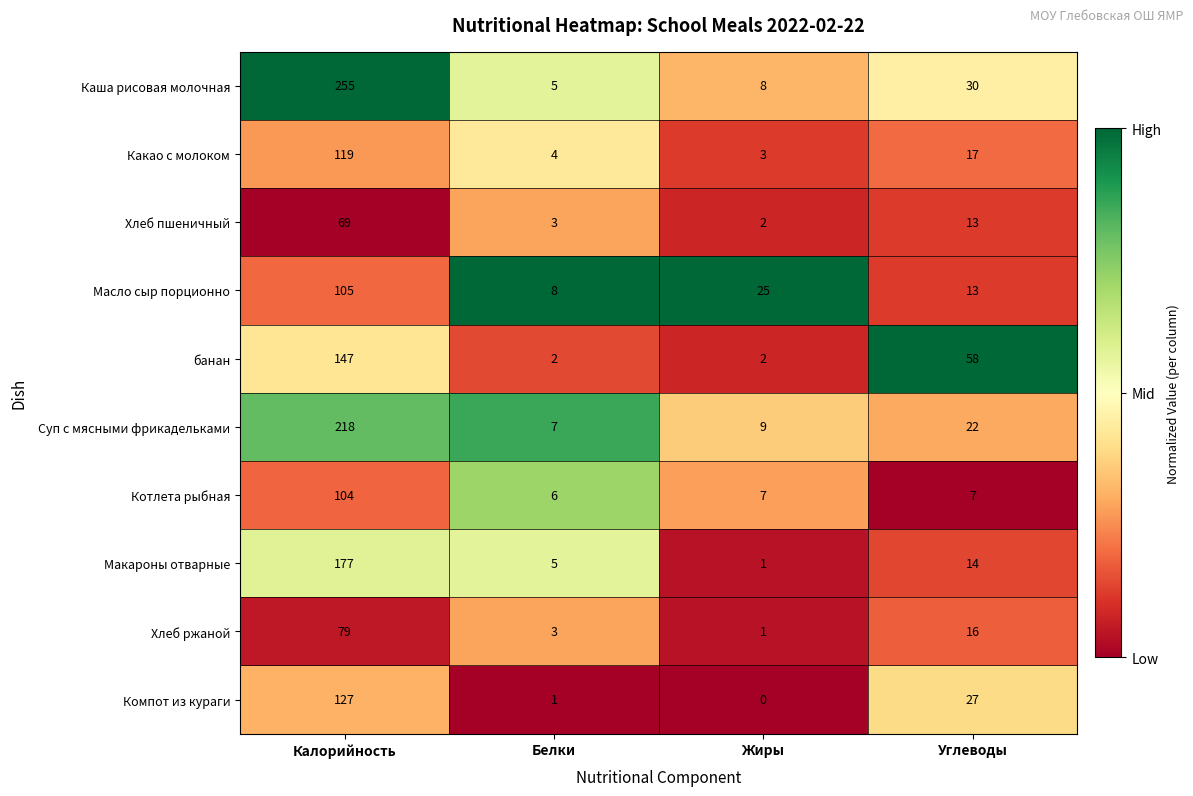

Which label corresponds to the smallest value in the chart?

Жиры